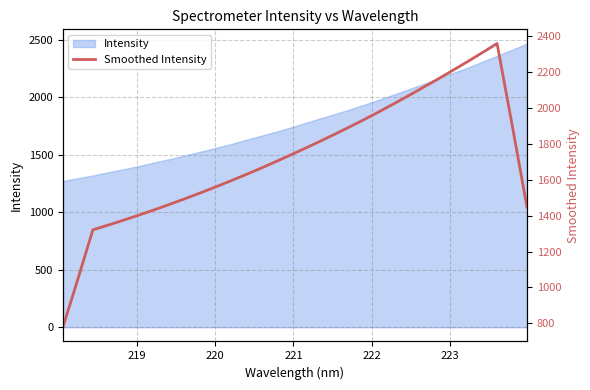

What is the sum of all values?

55092.3